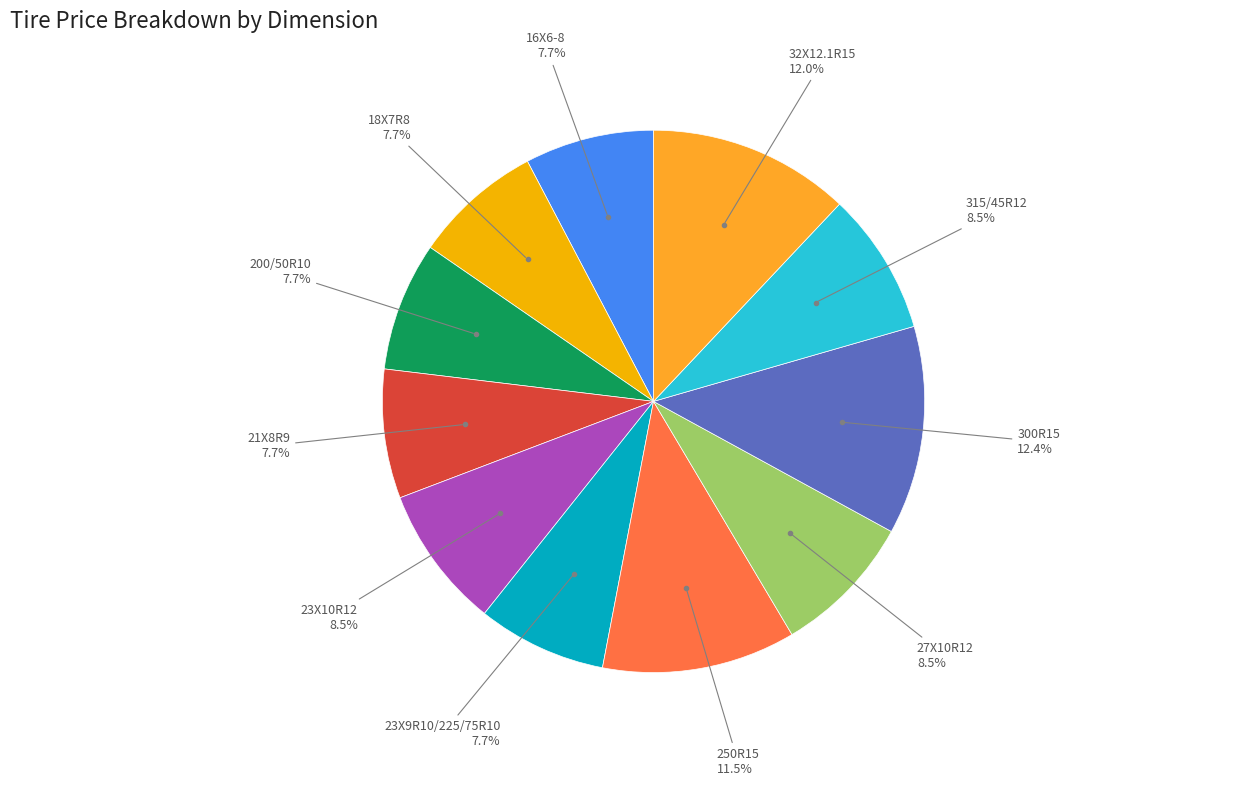

Is there any slice that represents more than half of the pie?

No